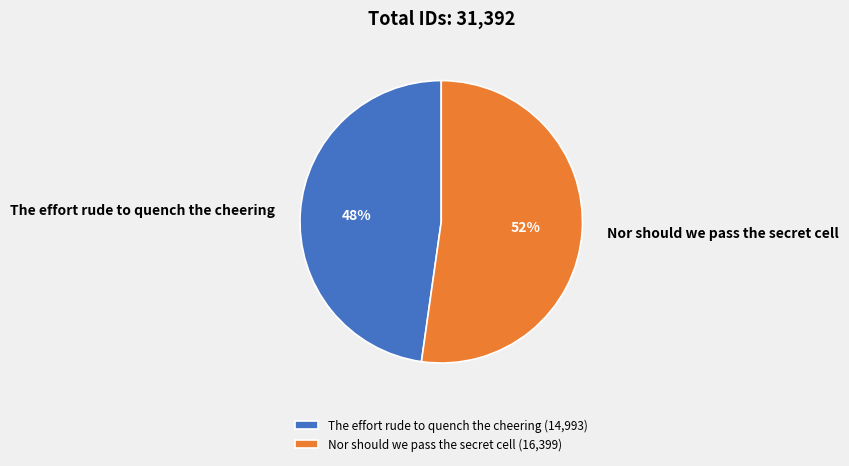

True or false: The effort rude to quench the cheering accounts for 63% of the total.

False